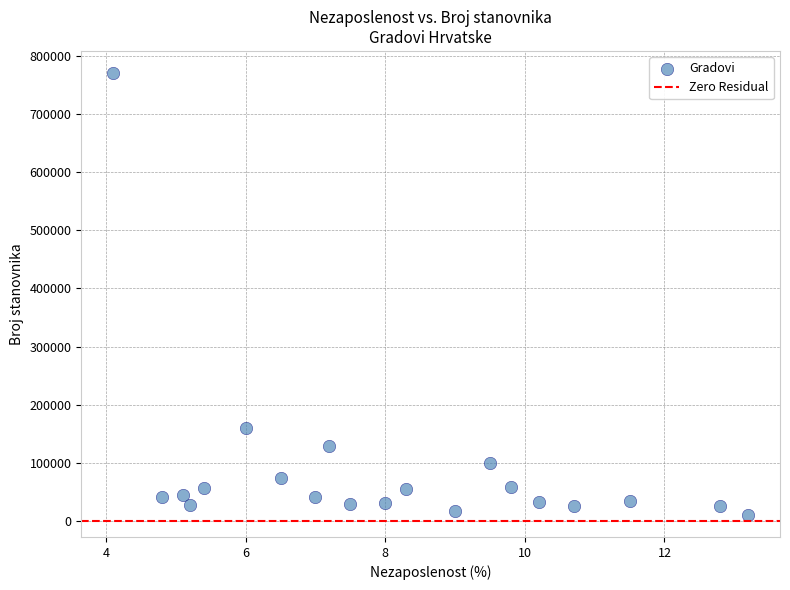

What Y value in the scatter plot is closest to 390500?

160000